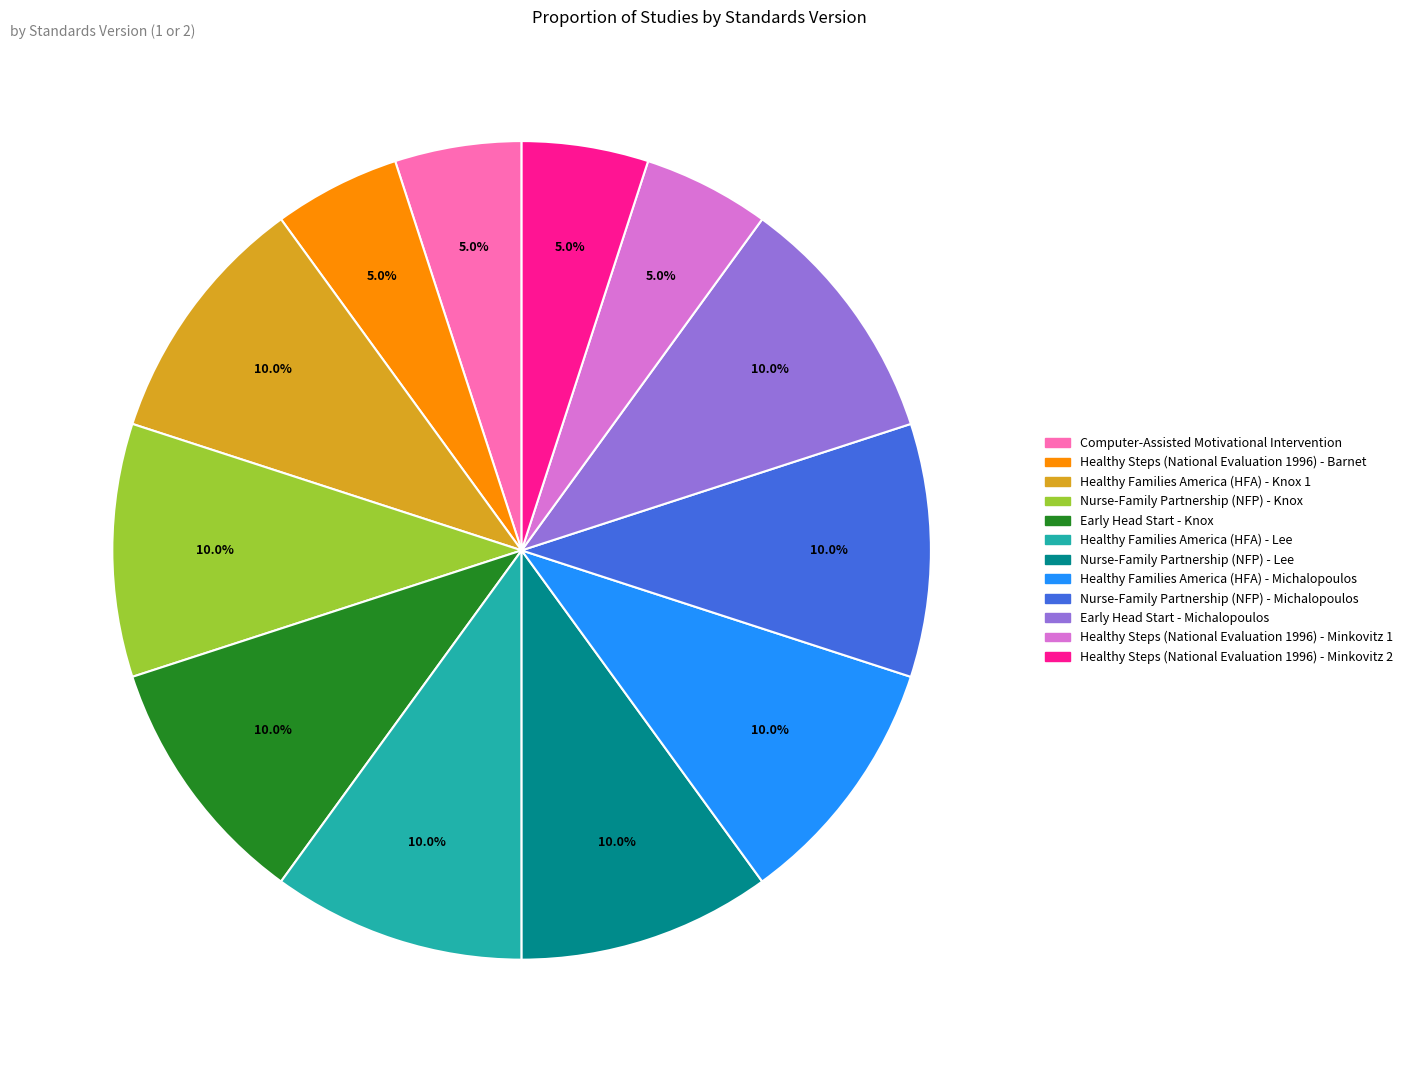

To the nearest percent, what is the combined percentage of Early Head Start - Knox and Healthy Steps (National Evaluation 1996) - Barnet?

15%